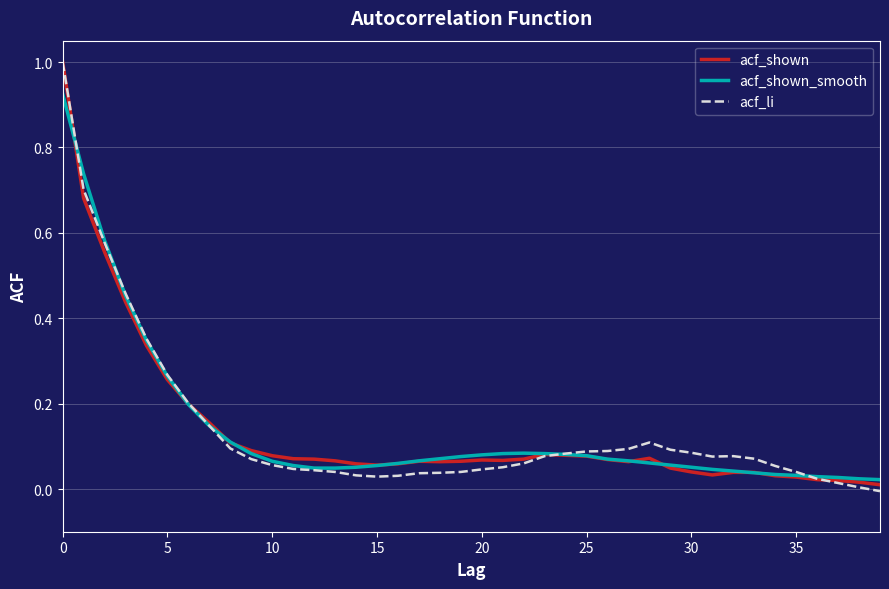

Which series has the largest range (max minus min)?

acf_li